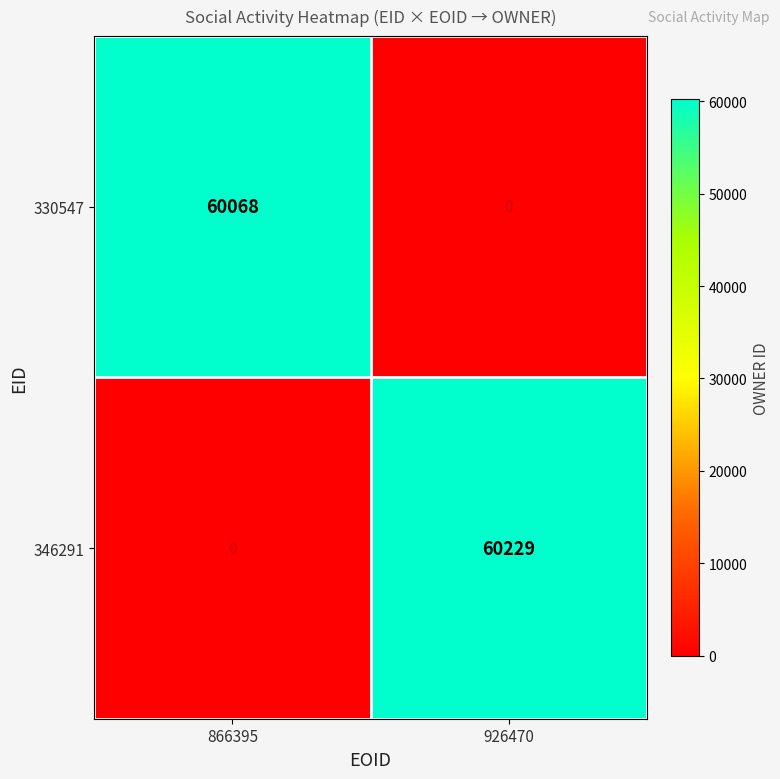

What is the difference between the highest and lowest values at 926470?

60229